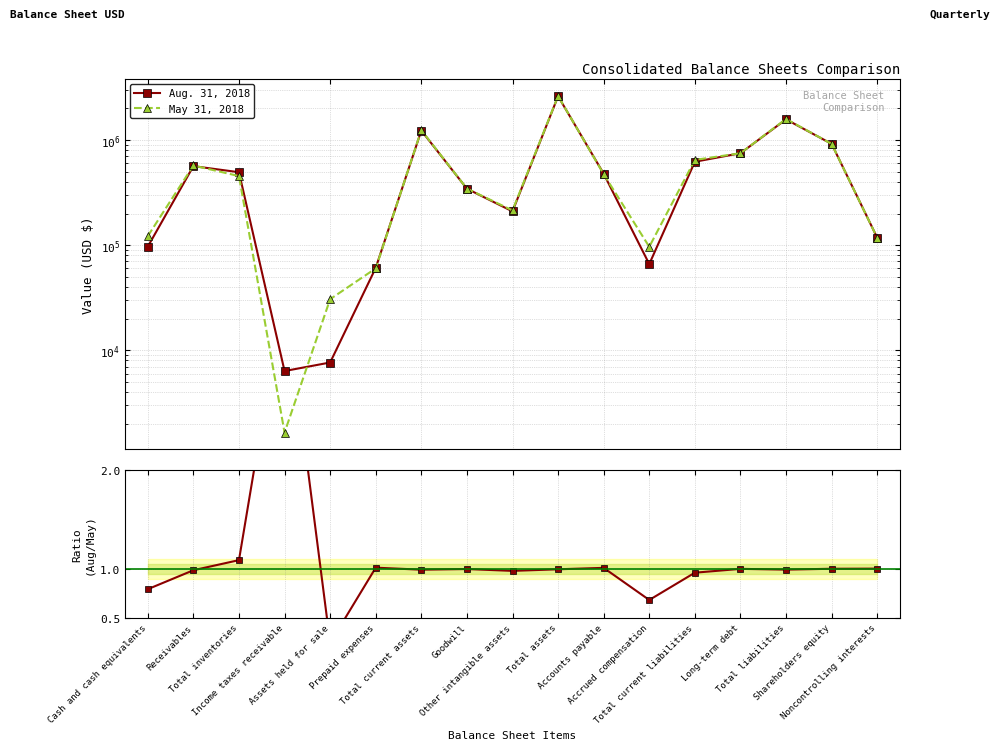

How many lines are shown in the chart?

3